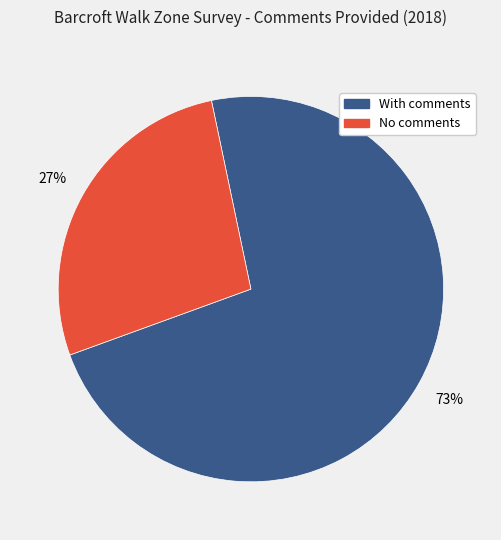

Which has a higher value, No comments or With comments?

With comments